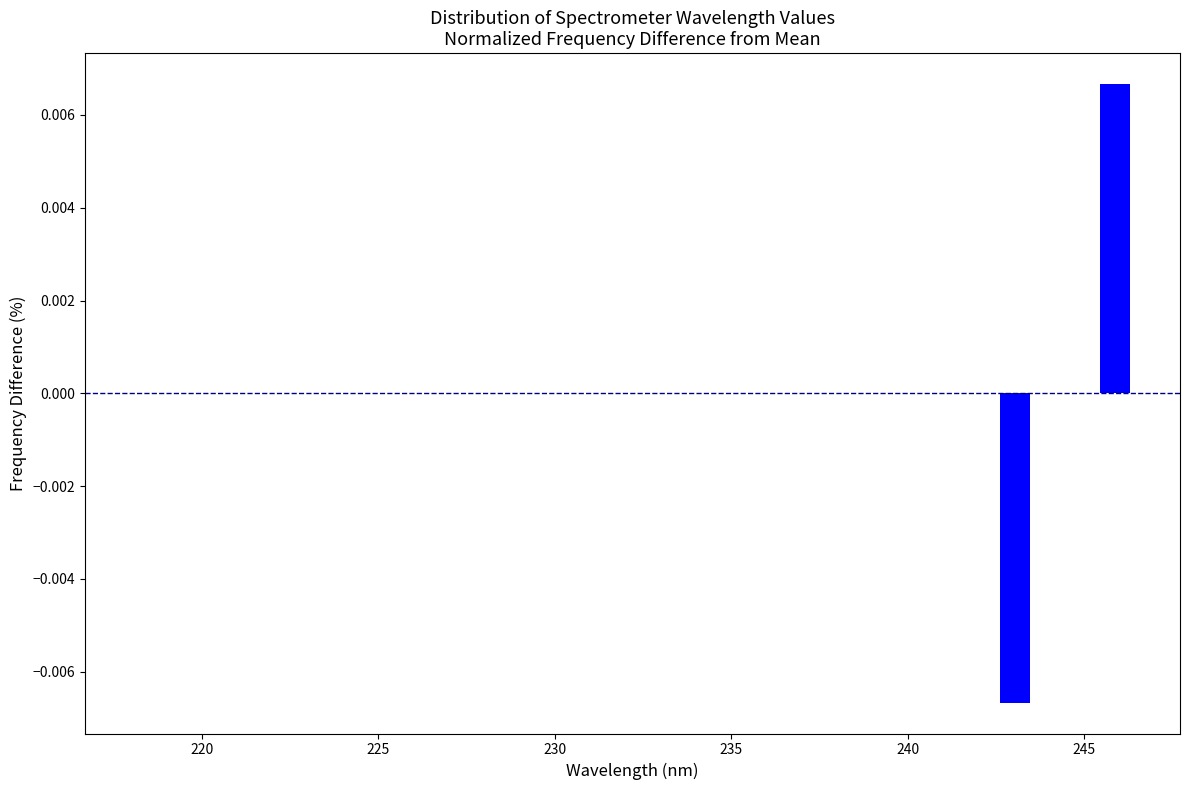

Read against the x-axis, roughly where is the centre of the tallest bar?

246.0